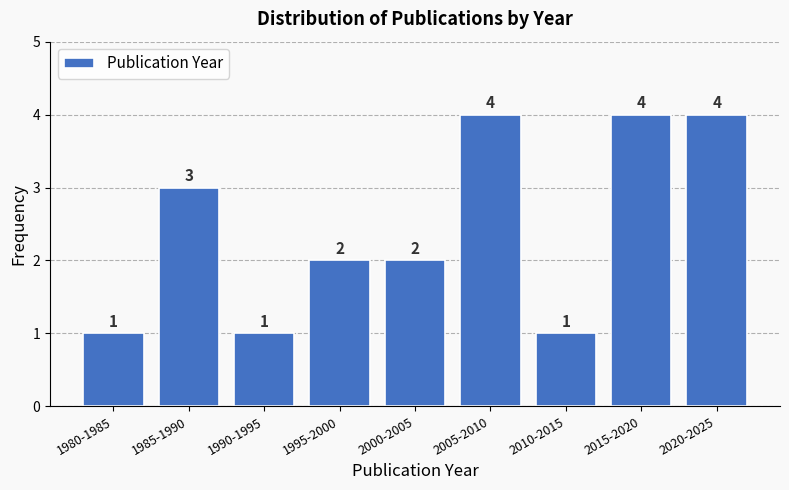

Reading left to right, list all the values displayed in this chart.

1	3	1	2	2	4	1	4	4